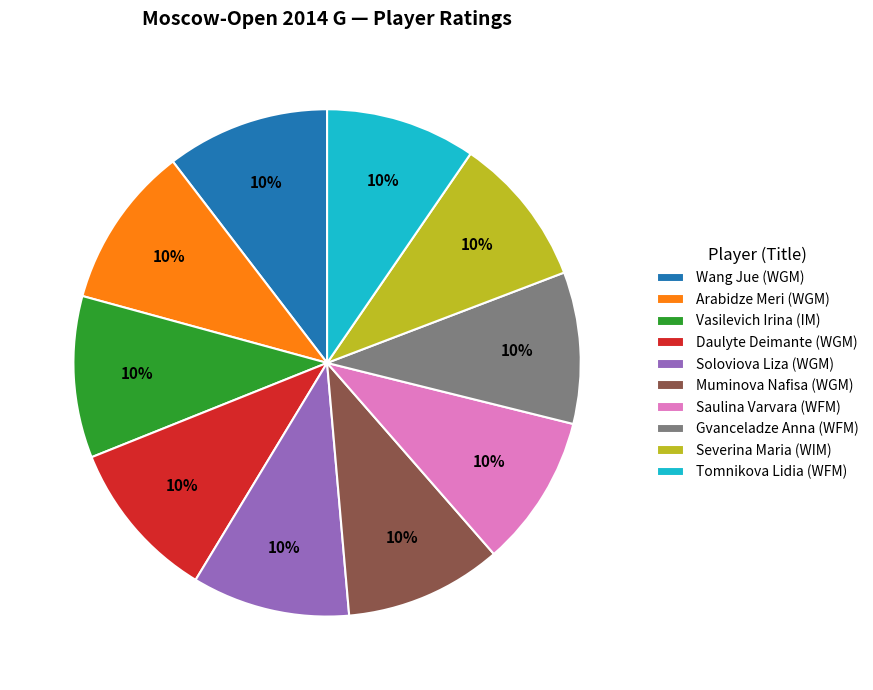

Do Wang Jue (WGM) and Arabidze Meri (WGM) together represent more than half of the pie?

No